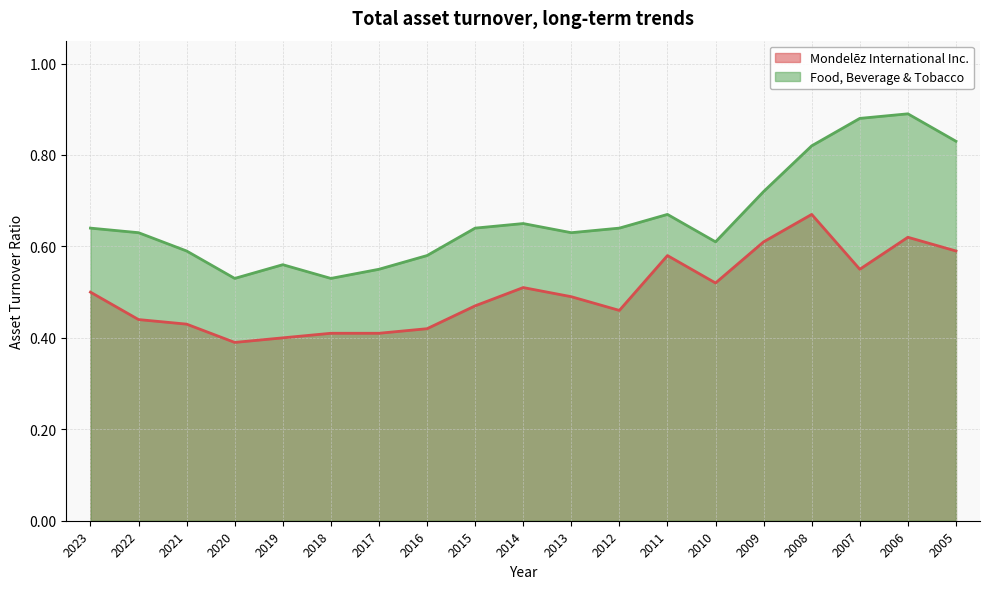

At which category is the sum across all series the highest?

2006